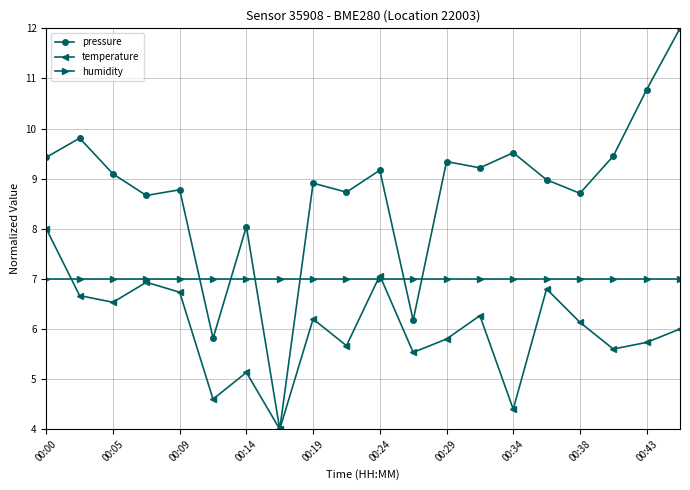

True or false: temperature has more than 2 points higher than both neighbors.

True